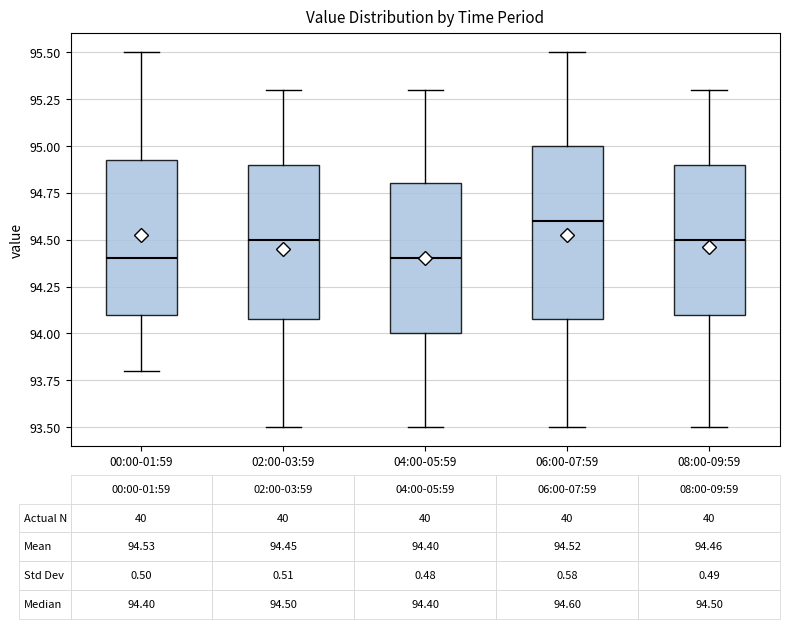

Which box is the tallest, from its lower edge to its upper edge?

06:00-07:59